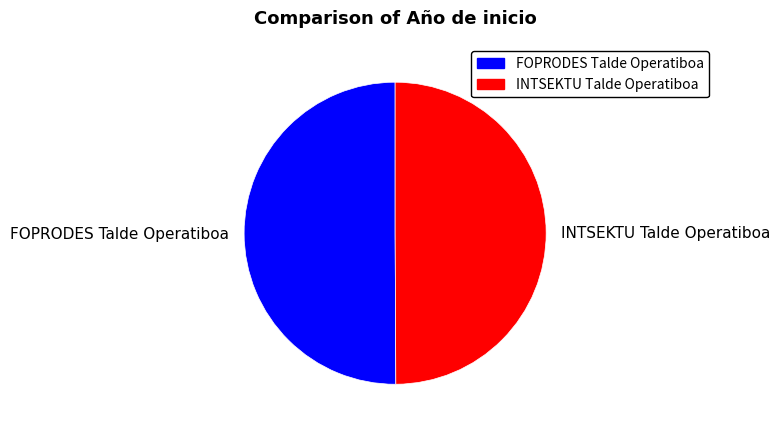

What is the ratio of the value at FOPRODES Talde Operatiboa to the value at INTSEKTU Talde Operatiboa?

1.0